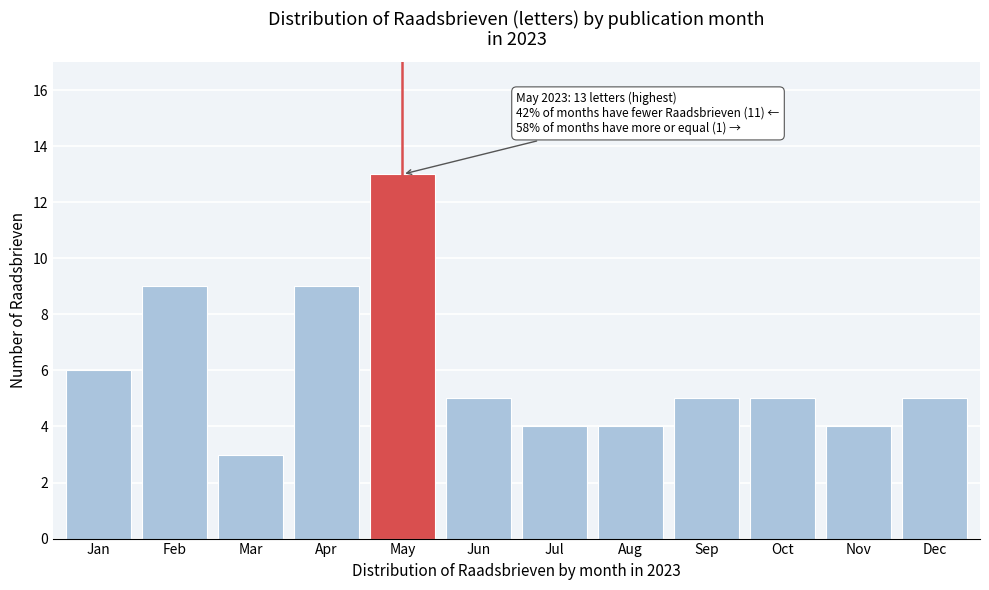

Reading right to left, extract all data points from this chart.

Dec=5	Nov=4	Oct=5	Sep=5	Aug=4	Jul=4	Jun=5	May=13	Apr=9	Mar=3	Feb=9	Jan=6